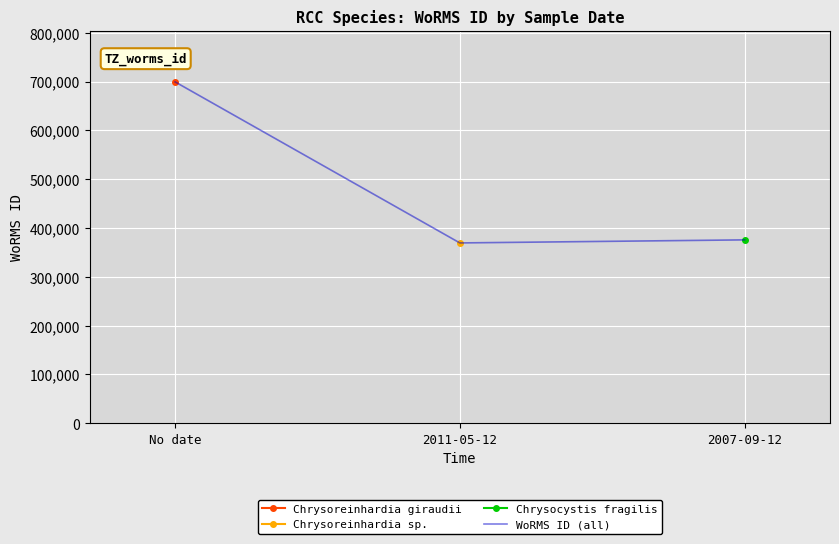

The chart shows a value of 1069388 at No date. True or false?

False